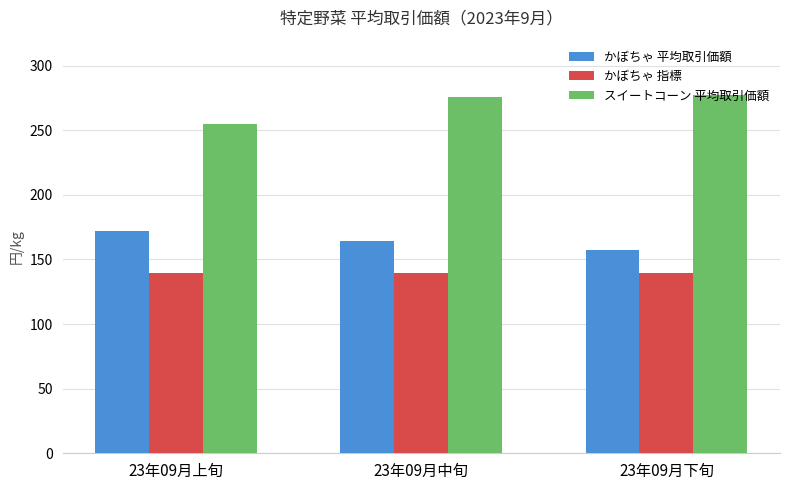

Does the chart contain any negative values?

No